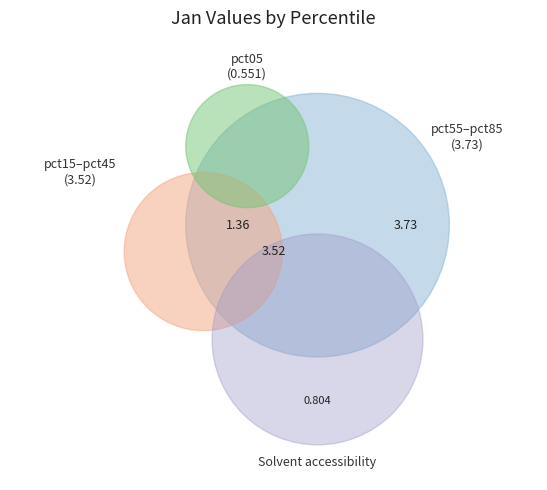

What percentage is NOT represented by pct15?

90.1%